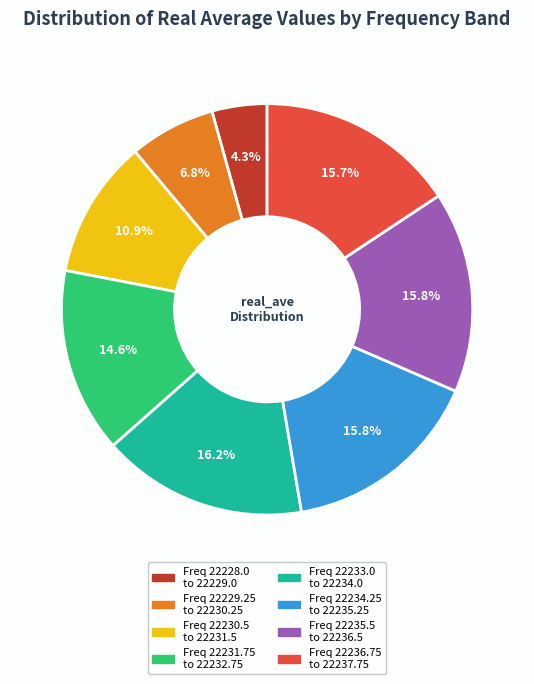

Does any single category account for the majority?

No